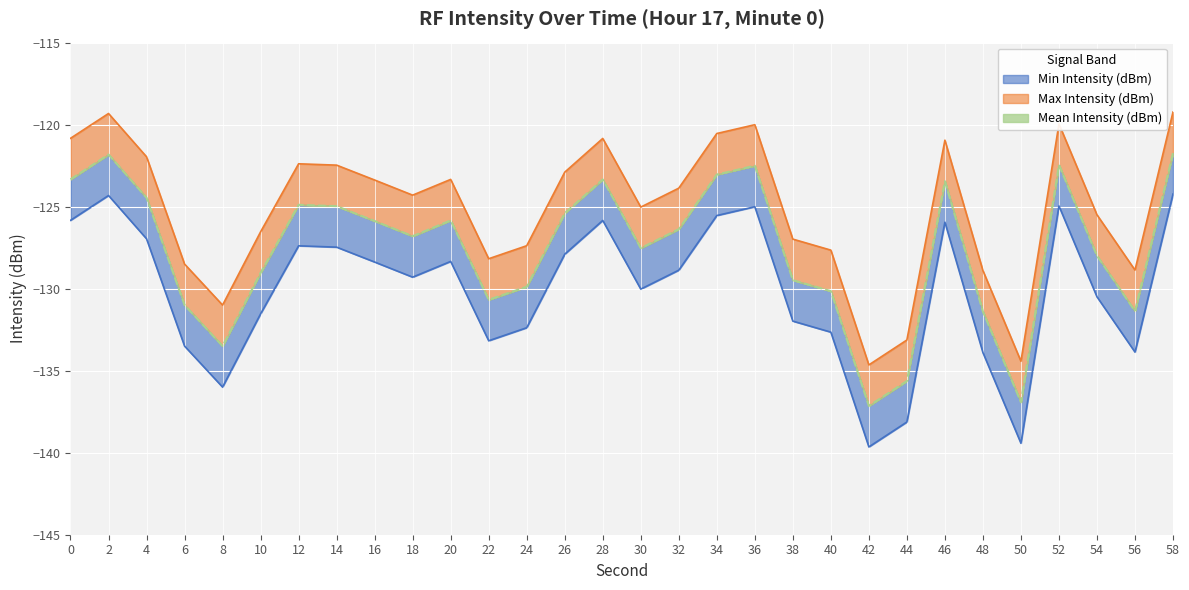

Reading right to left, transcribe all the data shown in this chart.

Min Intensity (dBm): 58=-124.2	56=-133.9	54=-130.5	52=-125.0	50=-139.4	48=-133.9	46=-125.9	44=-138.1	42=-139.6	40=-132.6	38=-132.0	36=-125.0	34=-125.5	32=-128.9	30=-130.0	28=-125.8	26=-127.9	24=-132.4	22=-133.2	20=-128.3	18=-129.3	16=-128.4	14=-127.5	12=-127.4	10=-131.5	8=-136.0	6=-133.5	4=-127.0	2=-124.3	0=-125.8
Max Intensity (dBm): 58=-119.2	56=-128.9	54=-125.5	52=-120.0	50=-134.4	48=-128.9	46=-120.9	44=-133.1	42=-134.6	40=-127.6	38=-127.0	36=-120.0	34=-120.5	32=-123.9	30=-125.0	28=-120.8	26=-122.9	24=-127.4	22=-128.2	20=-123.3	18=-124.3	16=-123.4	14=-122.5	12=-122.4	10=-126.5	8=-131.0	6=-128.5	4=-122.0	2=-119.3	0=-120.8
Mean Intensity (dBm): 58=-121.7	56=-131.4	54=-128.0	52=-122.5	50=-136.9	48=-131.4	46=-123.4	44=-135.6	42=-137.1	40=-130.1	38=-129.5	36=-122.5	34=-123.0	32=-126.4	30=-127.5	28=-123.3	26=-125.4	24=-129.9	22=-130.7	20=-125.8	18=-126.8	16=-125.9	14=-125.0	12=-124.9	10=-129.0	8=-133.5	6=-131.0	4=-124.5	2=-121.8	0=-123.3